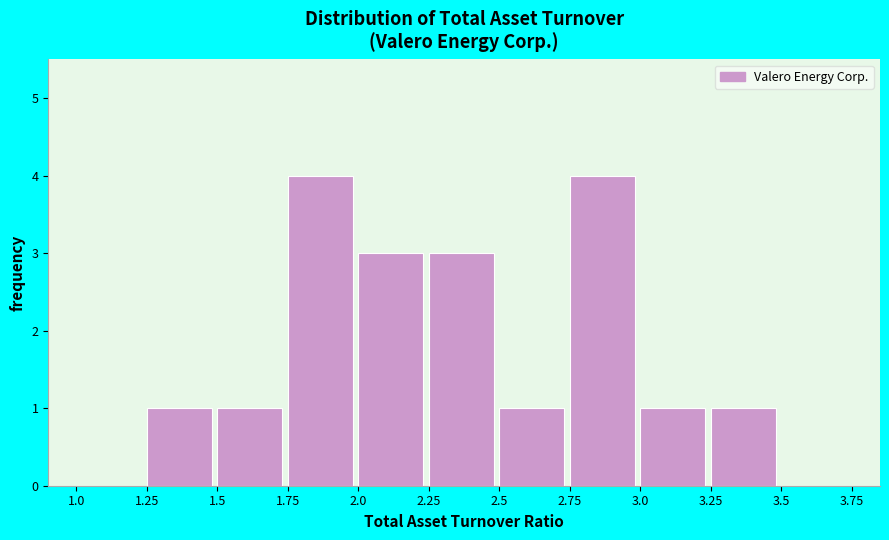

Reading left to right, list every bar in this chart as the range it spans on the x-axis followed by its height. The values are not printed on the chart, so give them approximately, as read against the axis.

1.0 to 1.25: 0
1.25 to 1.5: 1
1.5 to 1.75: 1
1.75 to 2.0: 4
2.0 to 2.25: 3
2.25 to 2.5: 3
2.5 to 2.75: 1
2.75 to 3.0: 4
3.0 to 3.25: 1
3.25 to 3.5: 1
3.5 to 3.75: 0